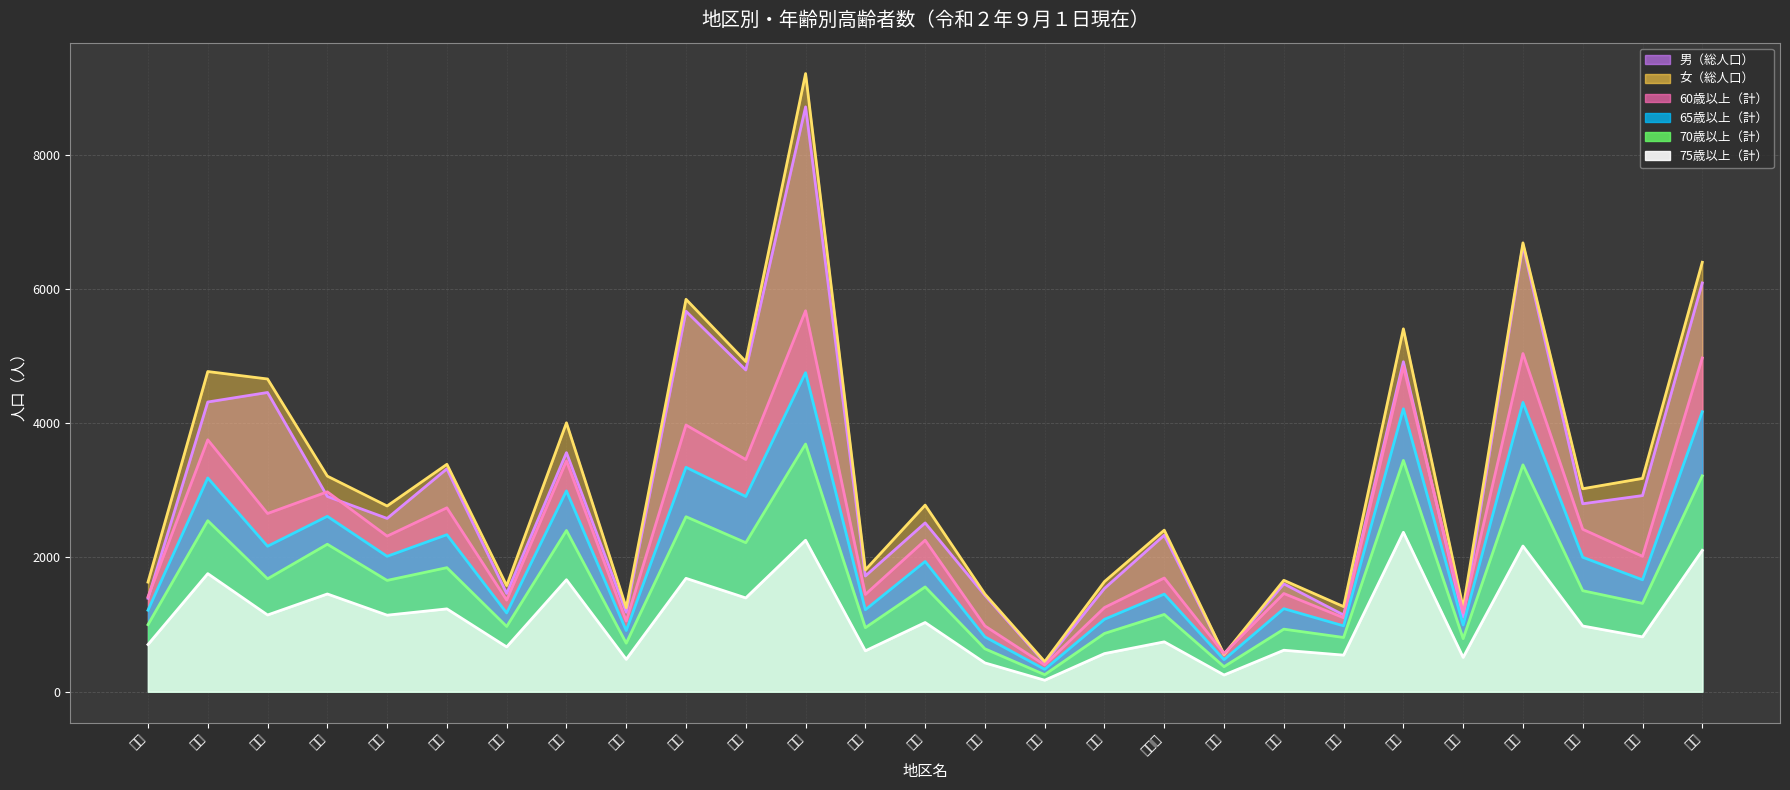

True or false: 75歳以上（計）（線） has a value of 999 at 二塚.

False